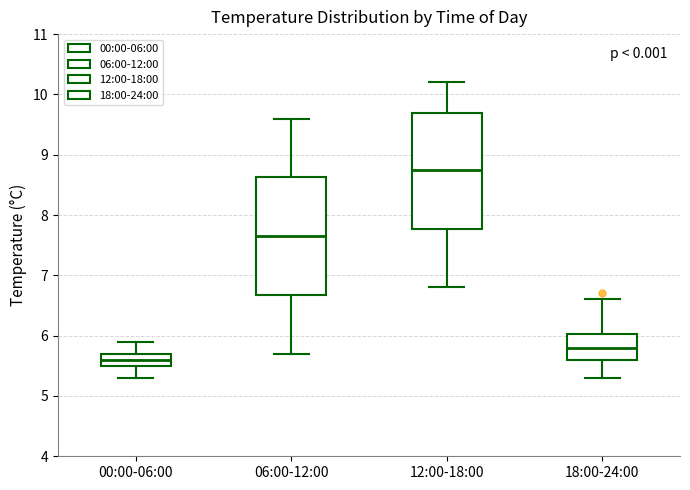

Where does the upper whisker of the box for 18:00-24:00 end on the y-axis? The values are not printed on the chart, so give them approximately, as read against the axis.

6.6